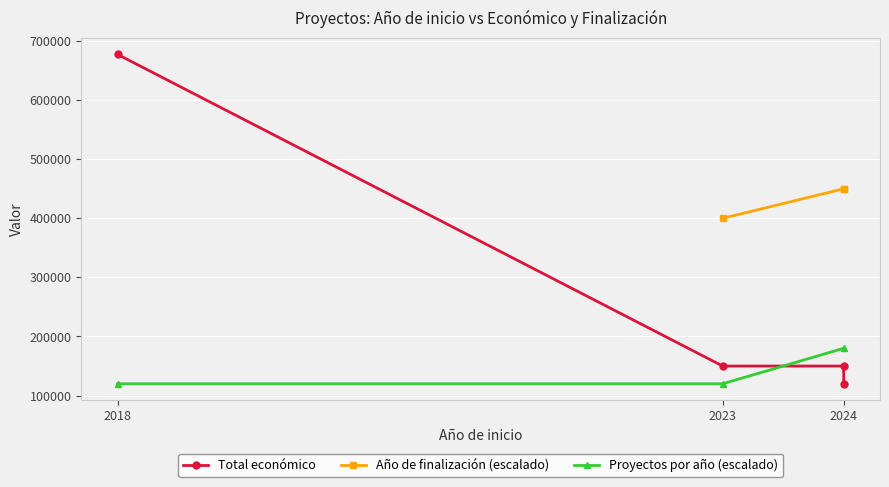

At which category does Año de finalización reach its first local peak?

2024